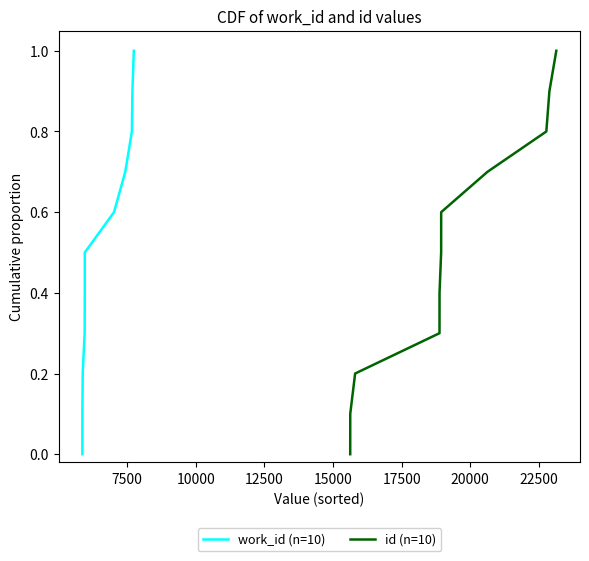

What is the highest value of the id (n=10) series?

1.0